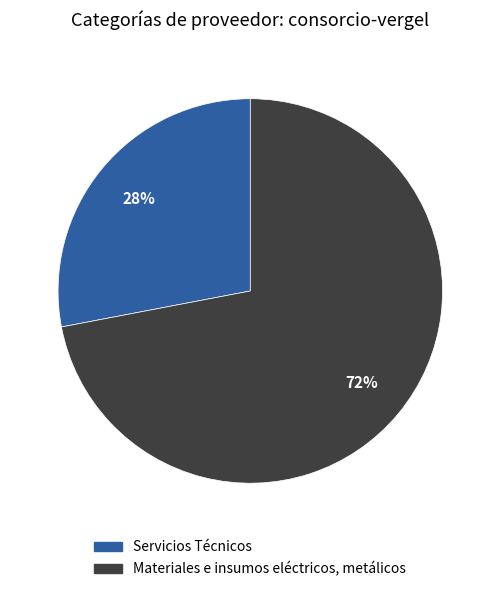

Approximately how many times larger is the value at Servicios Técnicos compared to Materiales e insumos eléctricos, metálicos?

0.4